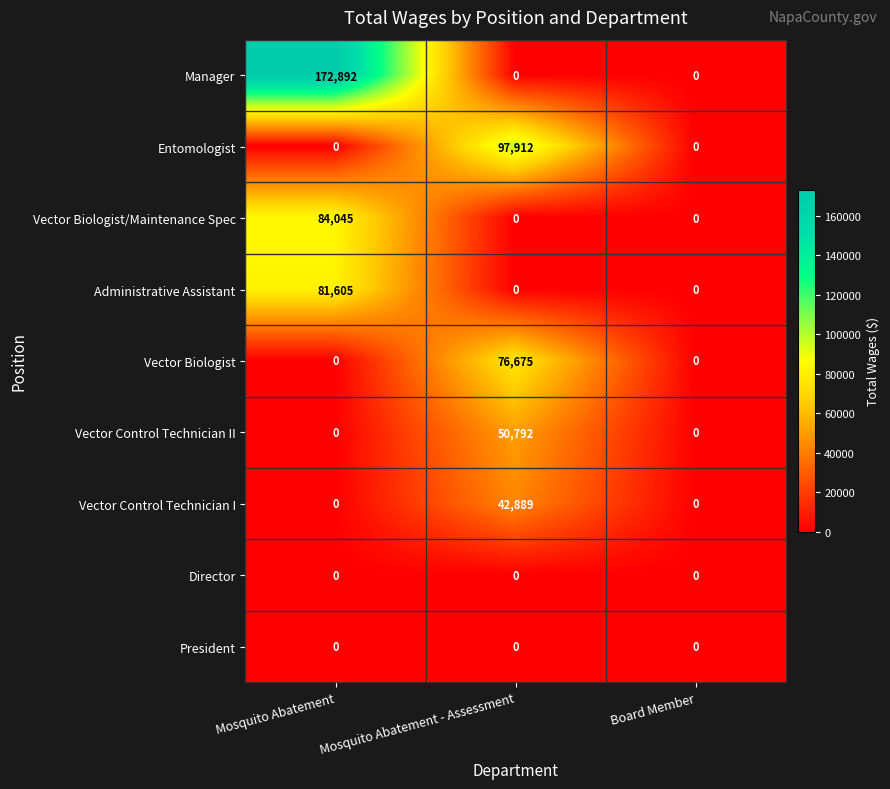

Reading left to right, what are all the values shown in this chart?

Manager: 172892	0	0
Entomologist: 0	97912	0
Vector Biologist/Maintenance Spec: 84045	0	0
Administrative Assistant: 81605	0	0
Vector Biologist: 0	76675	0
Vector Control Technician II: 0	50792	0
Vector Control Technician I: 0	42889	0
Director: 0	0	0
President: 0	0	0